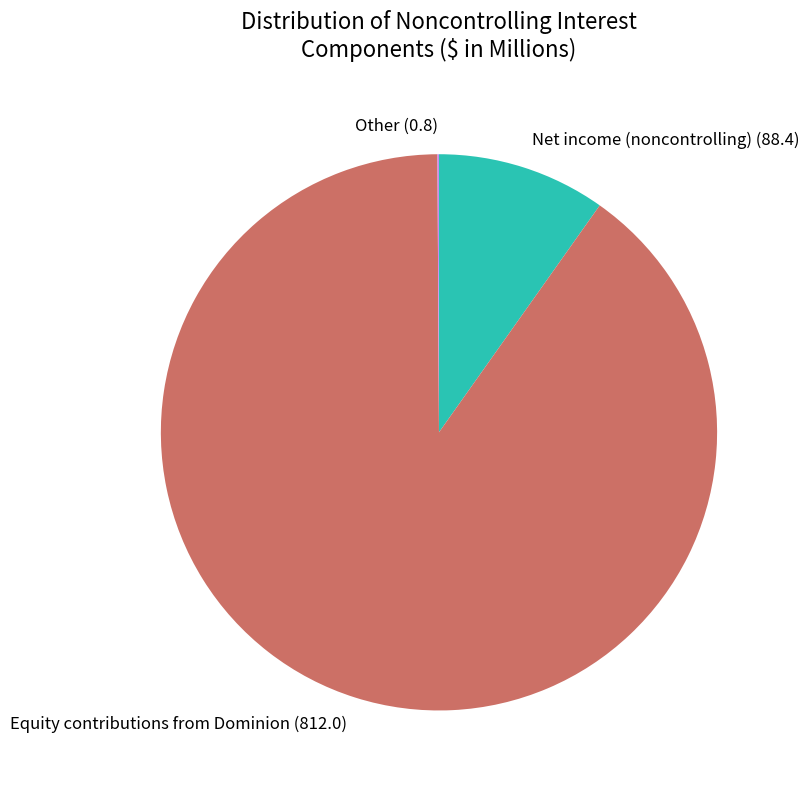

Is it true that Equity contributions from Dominion (812.0) is 90% of the pie?

True